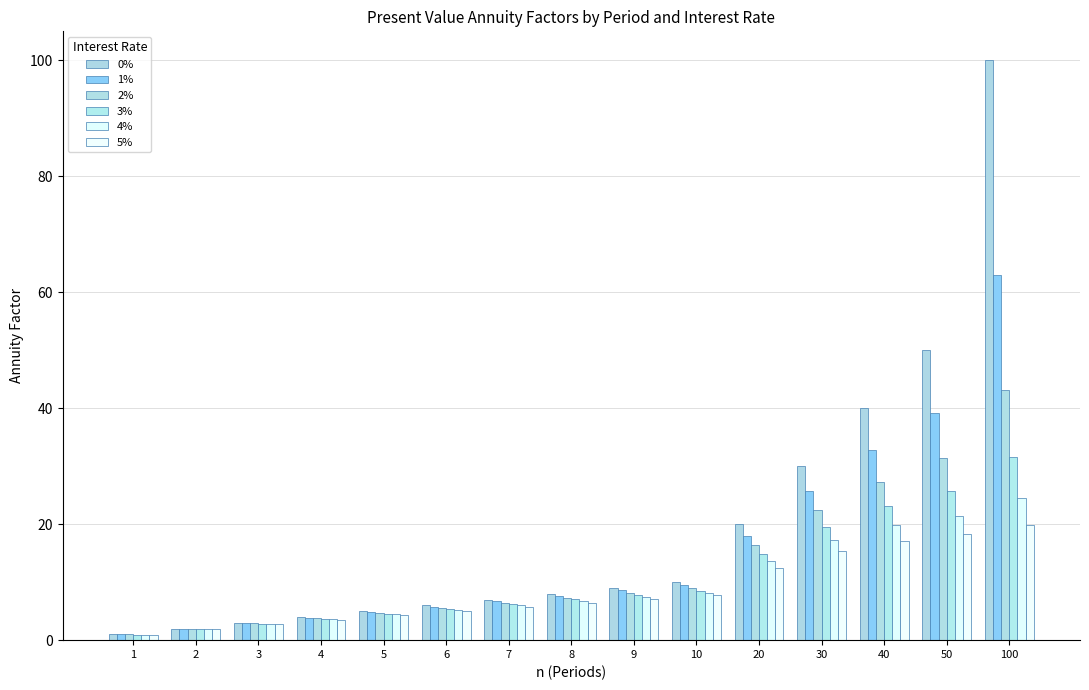

Does the chart contain any negative values?

No